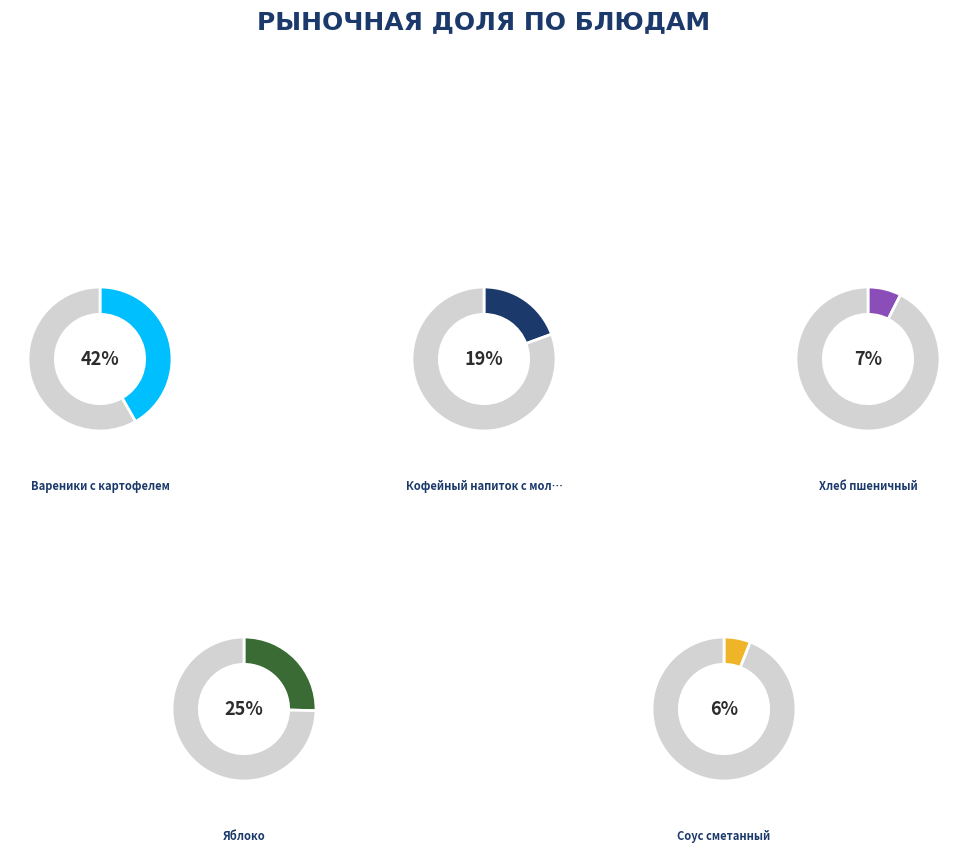

Is there a majority slice in this chart?

No